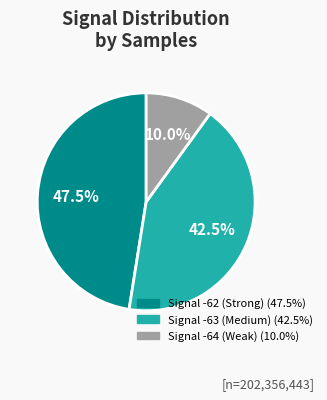

Does any single category account for the majority?

No